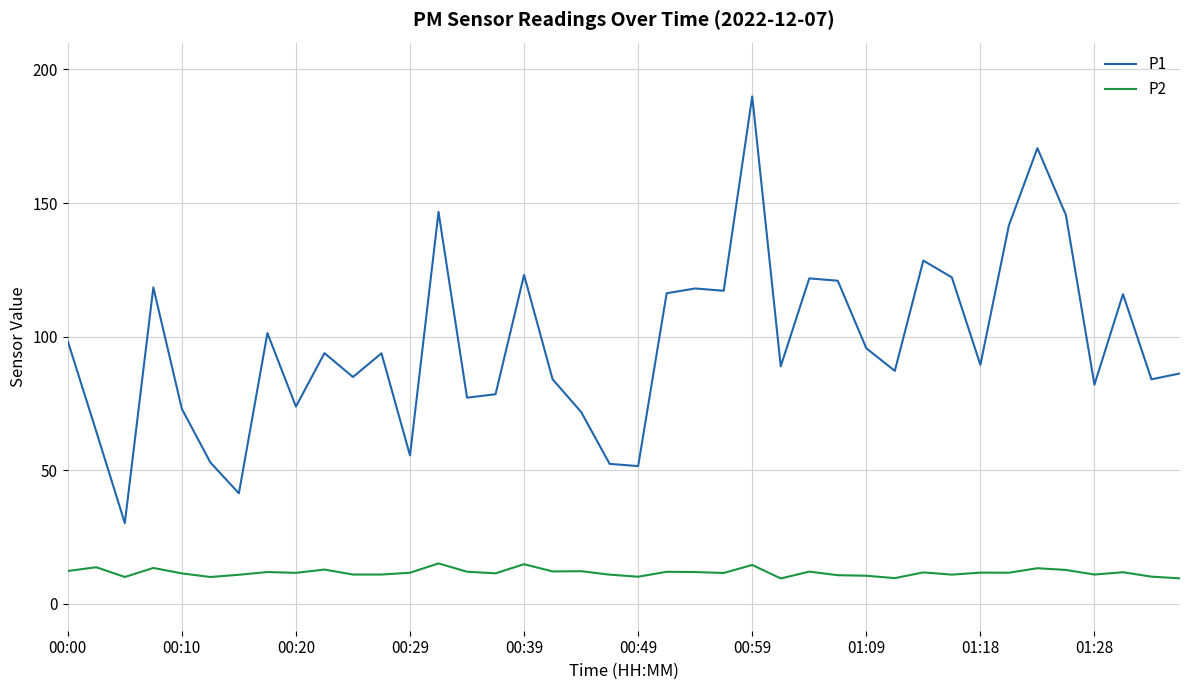

True or false: P1 has more than 1 interior local peaks.

True